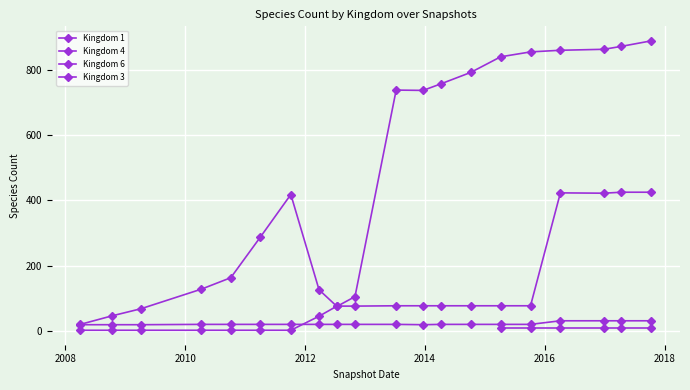

Is it true that Kingdom 4 equals 13 at 13?

False